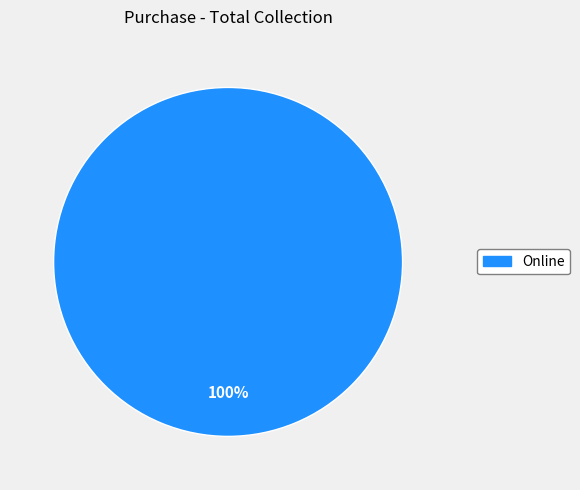

What percentage is the Online slice, to the nearest percent?

100%